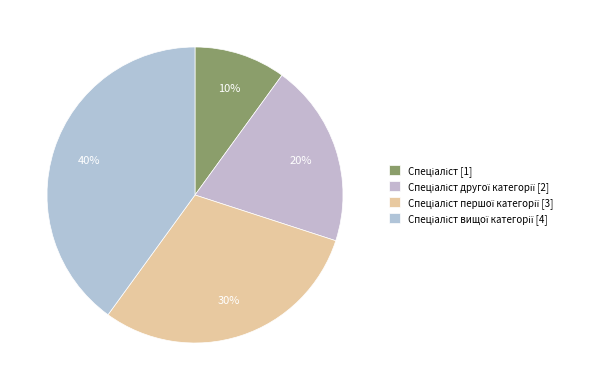

Count the number of slices in the pie.

4